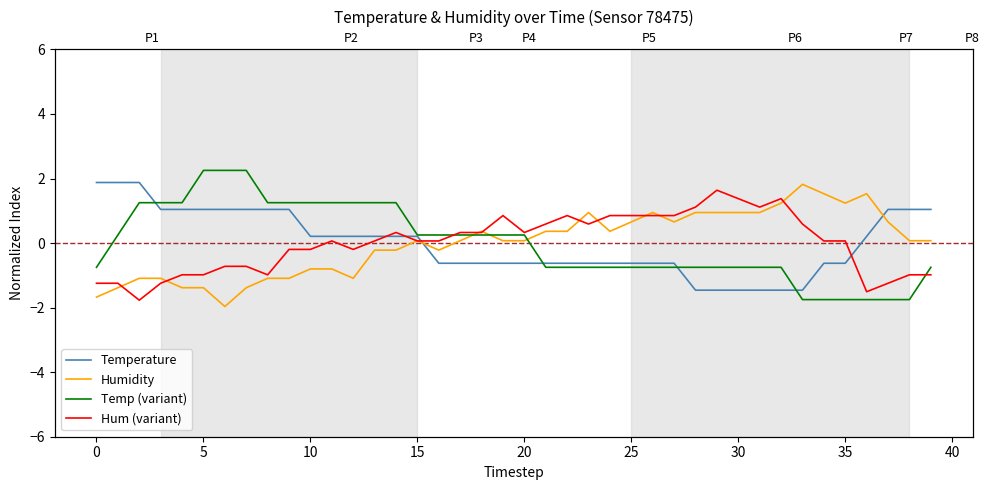

What is the label of the 40th point from the left?

39